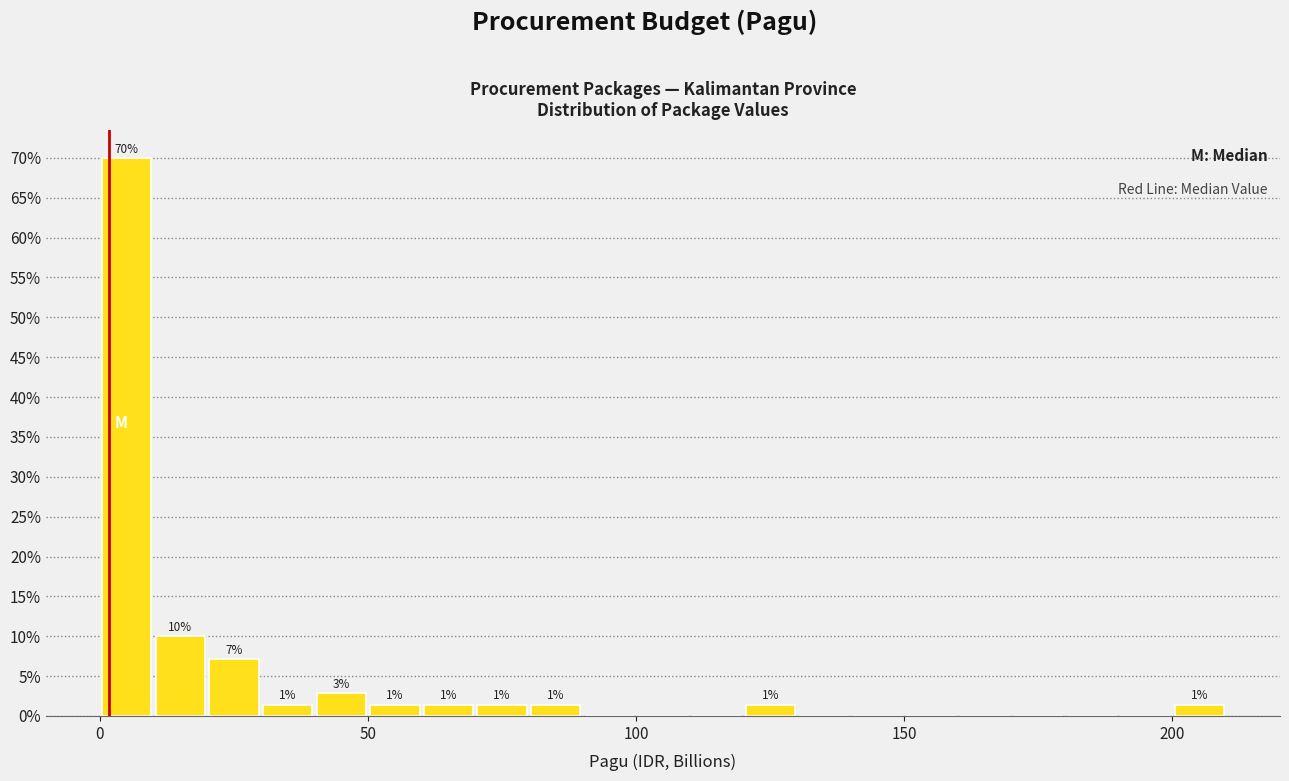

Read against the x-axis, roughly where is the centre of the tallest bar?

5